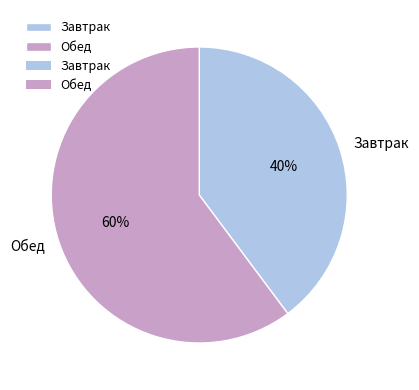

Between Завтрак and Обед, which is larger?

Обед